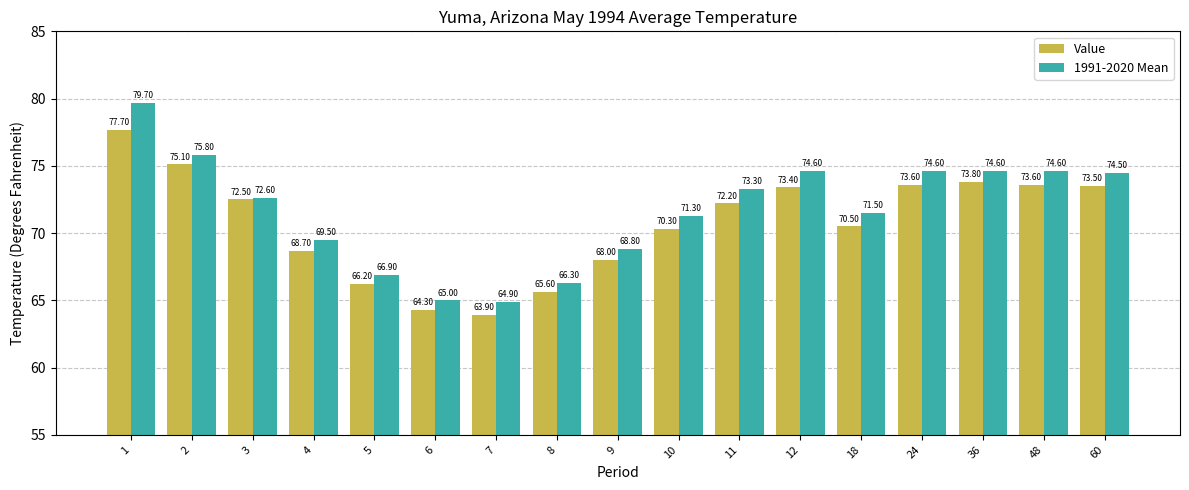

What is the sum of all Value values?

1202.9